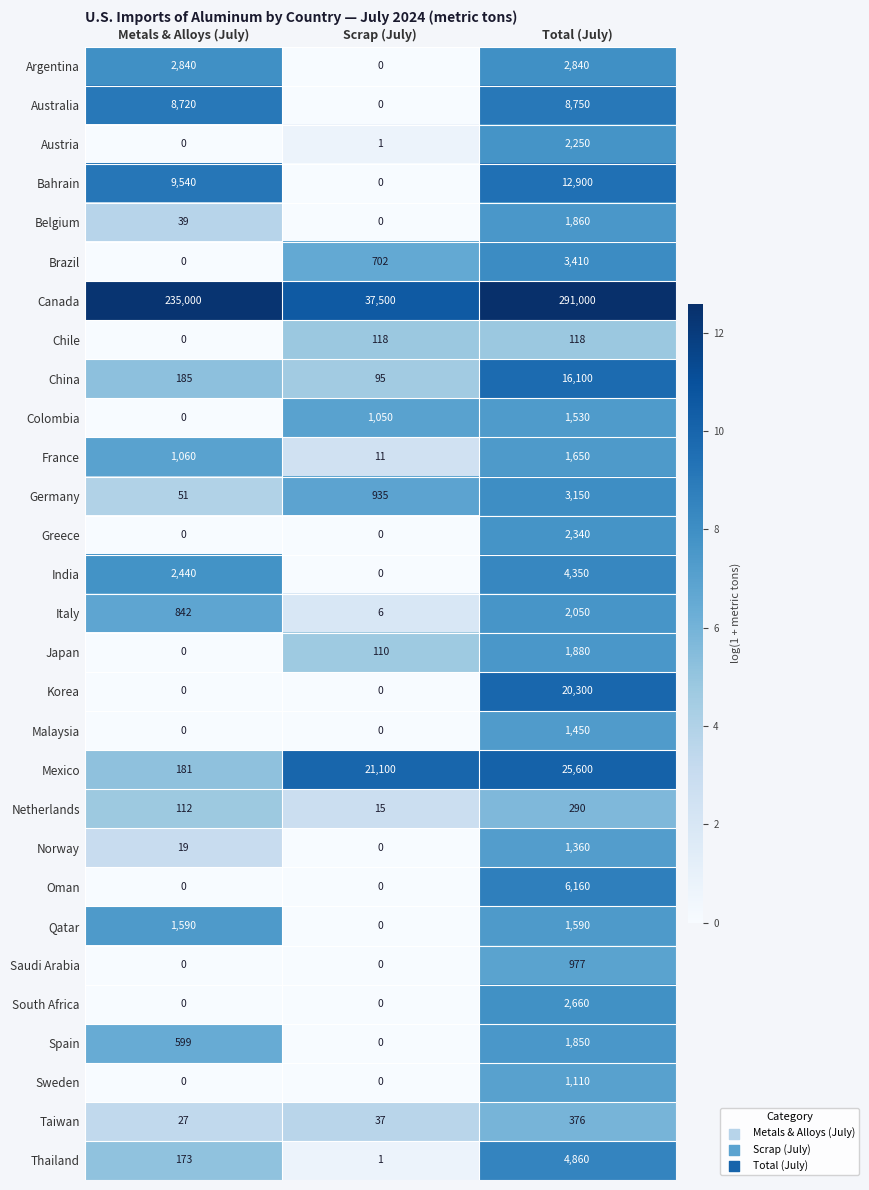

What is the average value of the Taiwan series?

147